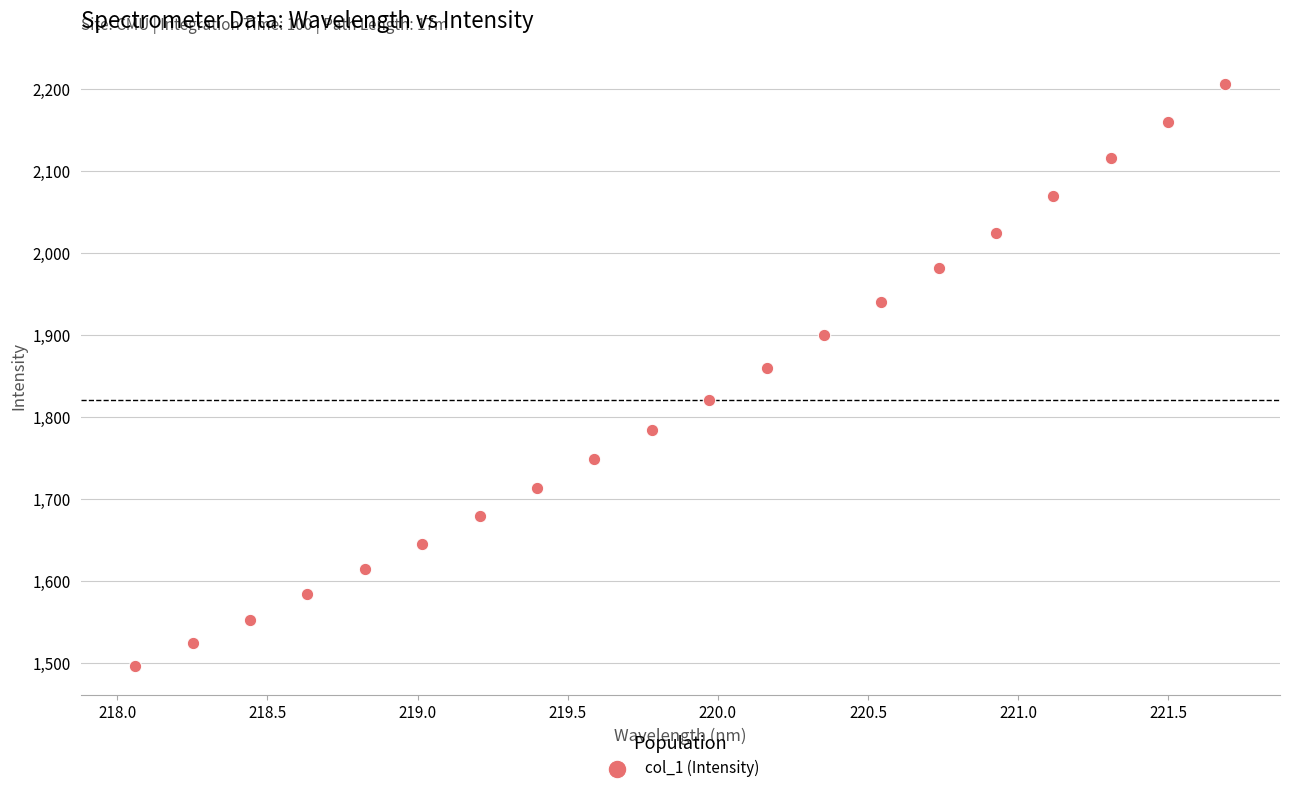

What is the range of Y values (max minus min)?

707.9